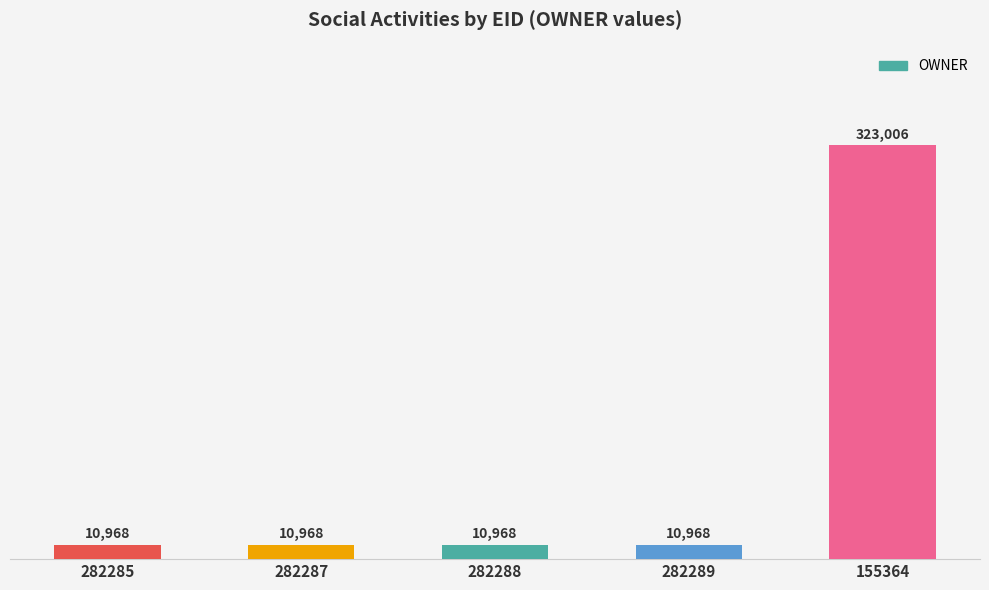

What position from the right is 282287?

4